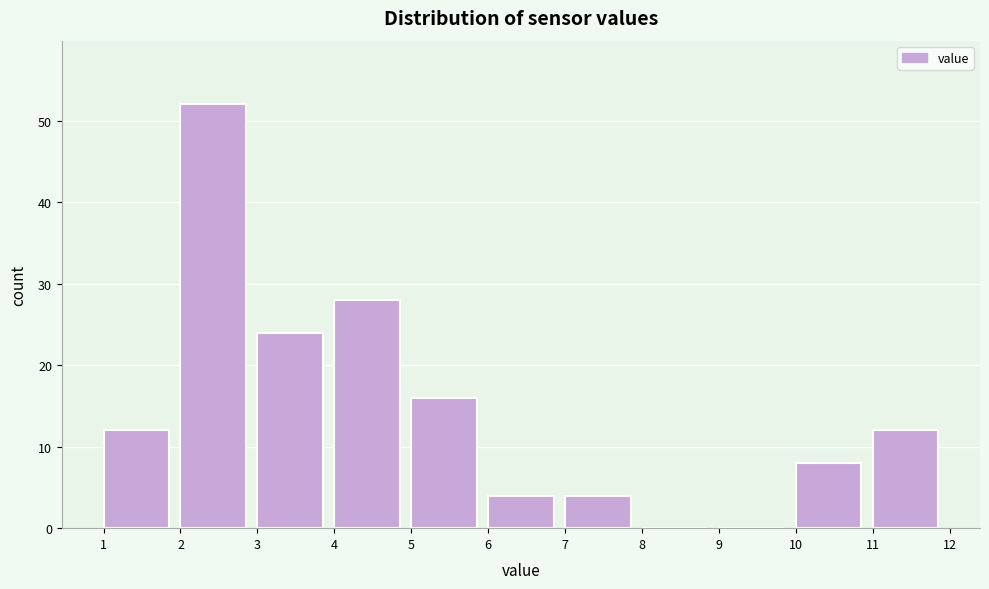

Which range on the x-axis has the tallest bar?

2 to 3